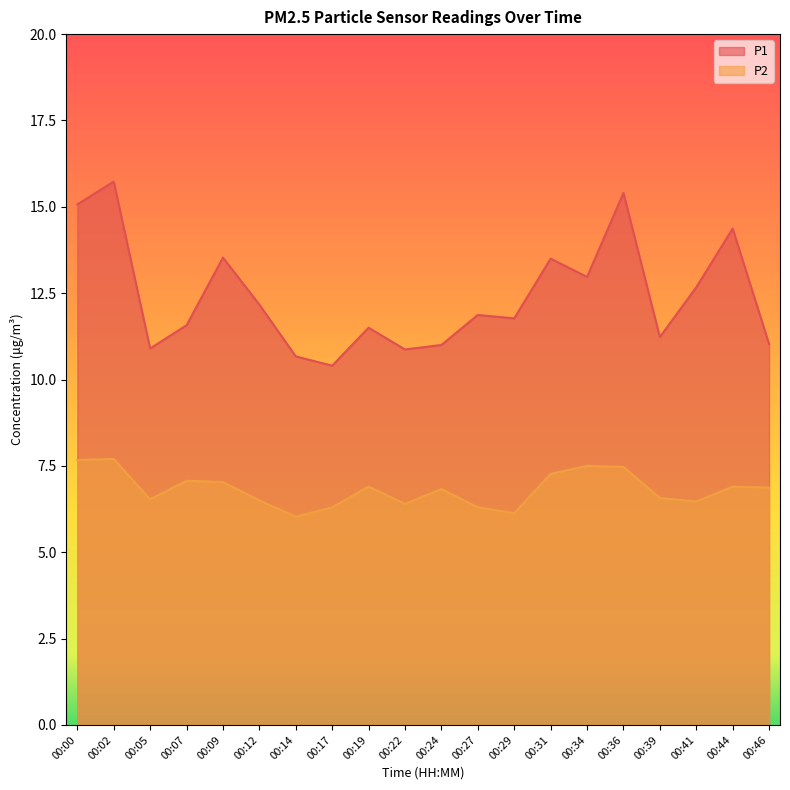

Where is the first local maximum for P2?

00:02